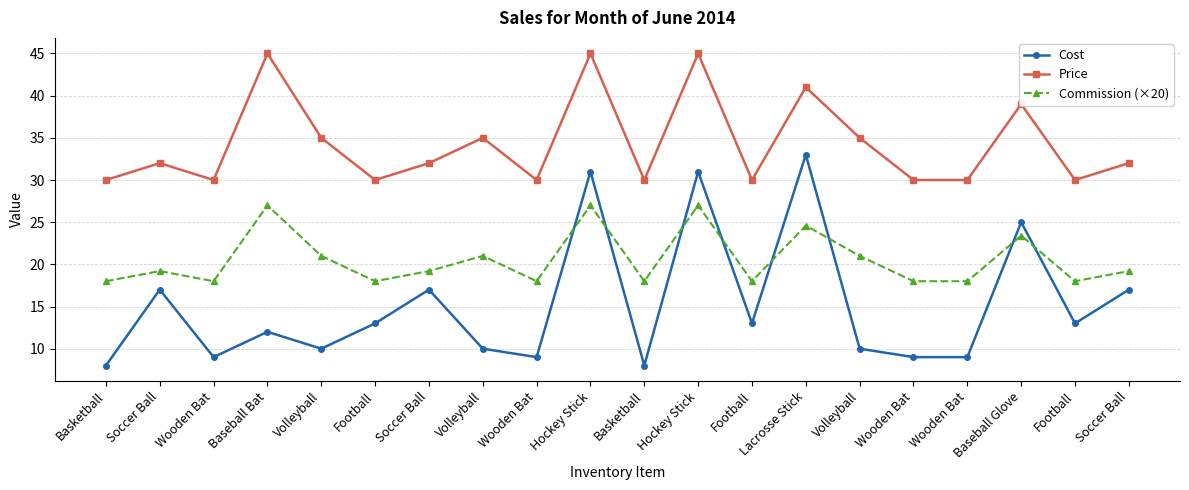

What is the average value of the Price series?

34.3